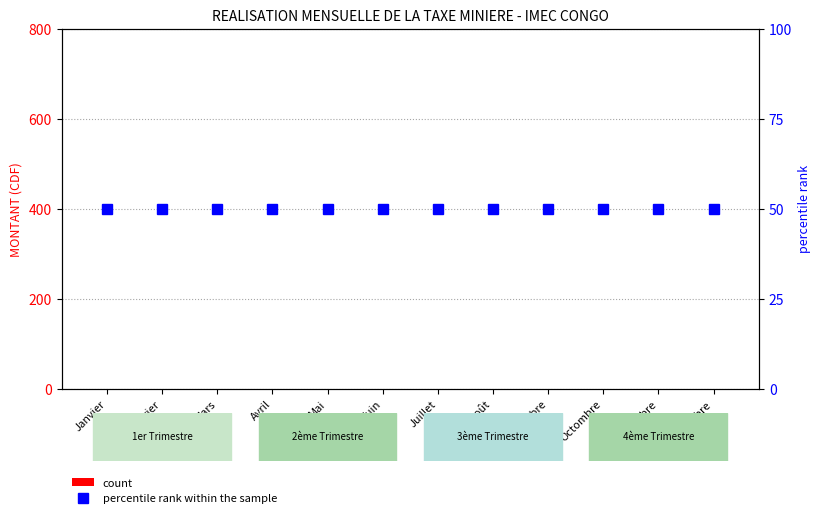

Reading right to left, list all the values displayed in this chart.

count: 0	0	0	0	0	0	0	0	0	0	0	0
percentile rank within the sample: 50	50	50	50	50	50	50	50	50	50	50	50